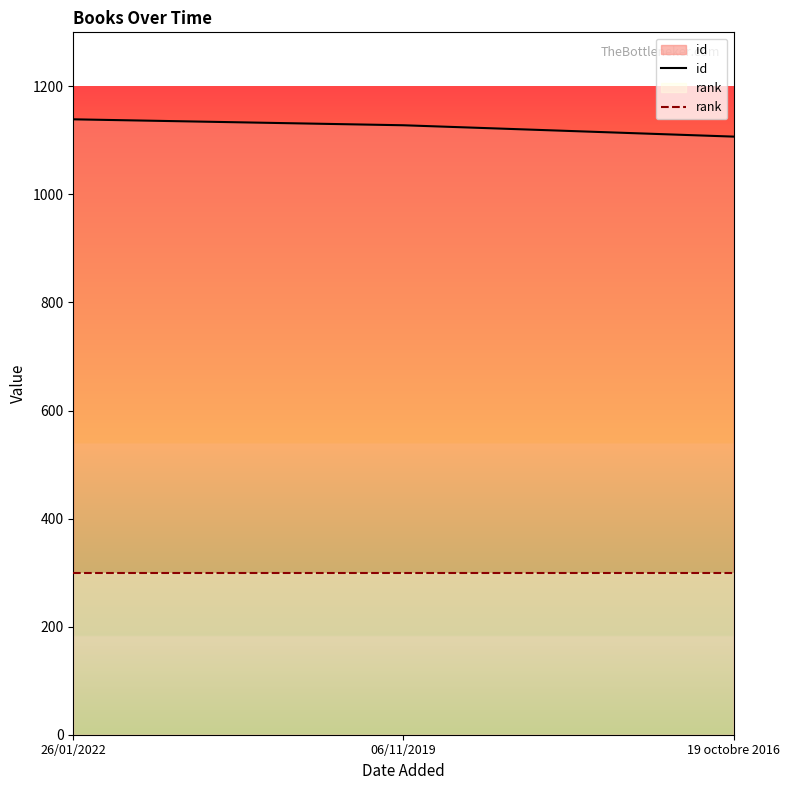

What is the minimum value for rank?

300